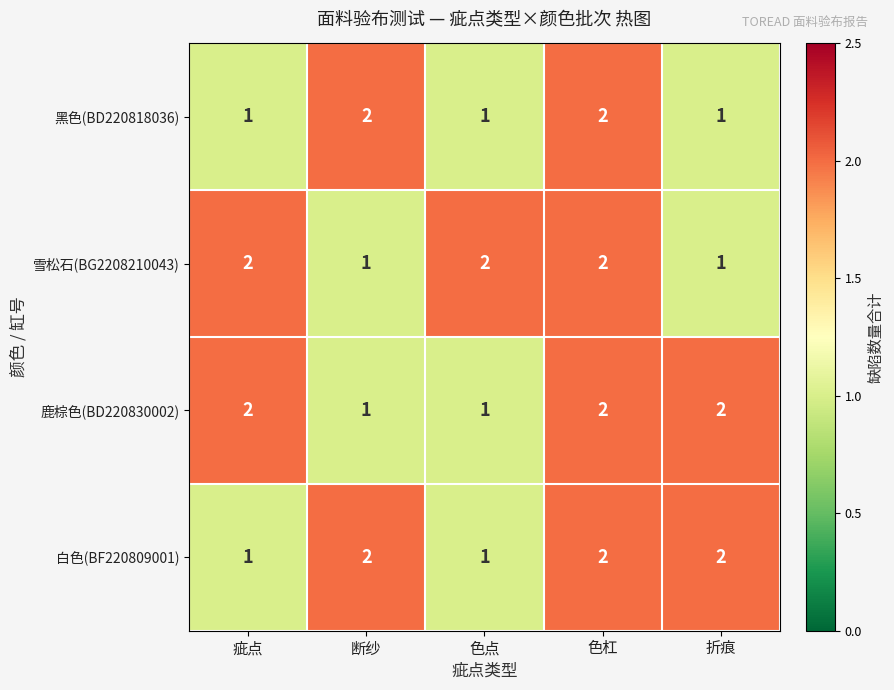

True or false: 黑色(BD220818036) has a value of 2 at 色点.

False